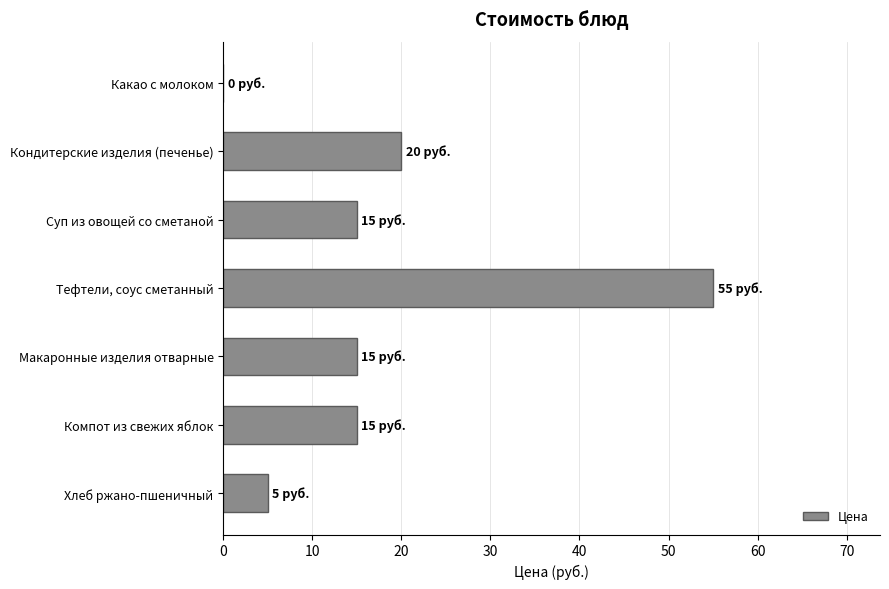

Reading top to bottom, transcribe all the data shown in this chart.

Какао с молоком=0	Кондитерские изделия (печенье)=20	Суп из овощей со сметаной=15	Тефтели, соус сметанный=55	Макаронные изделия отварные=15	Компот из свежих яблок=15	Хлеб ржано-пшеничный=5